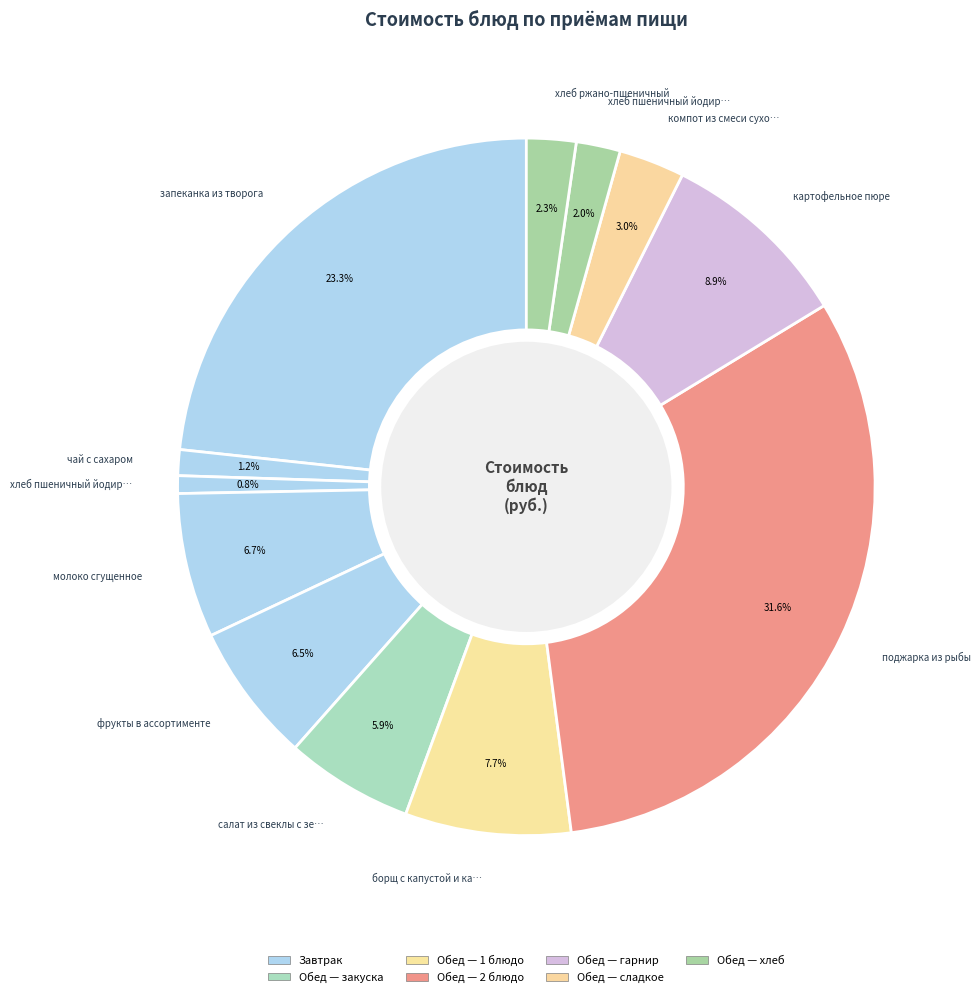

Does any single category account for the majority?

No